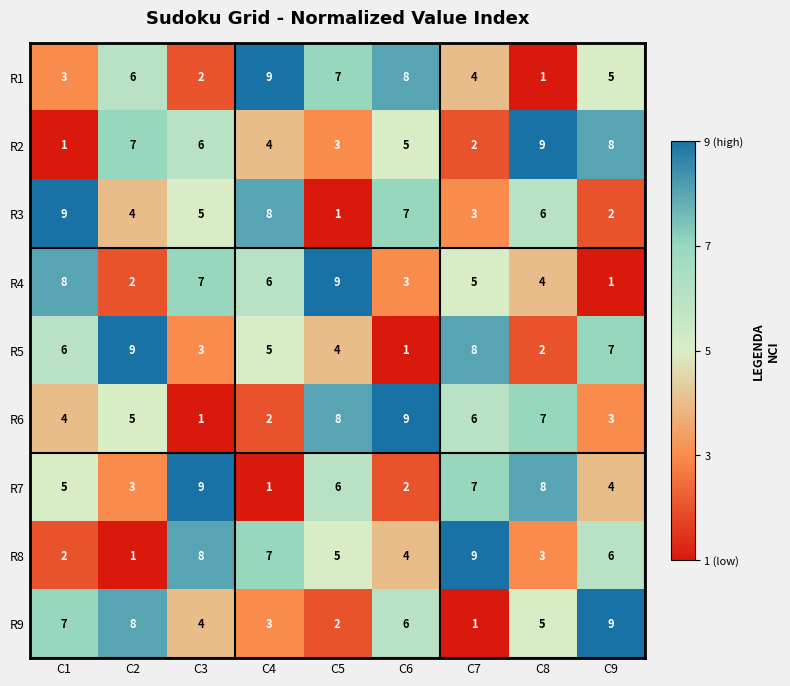

What is the spread (max minus min) of values at C5?

8